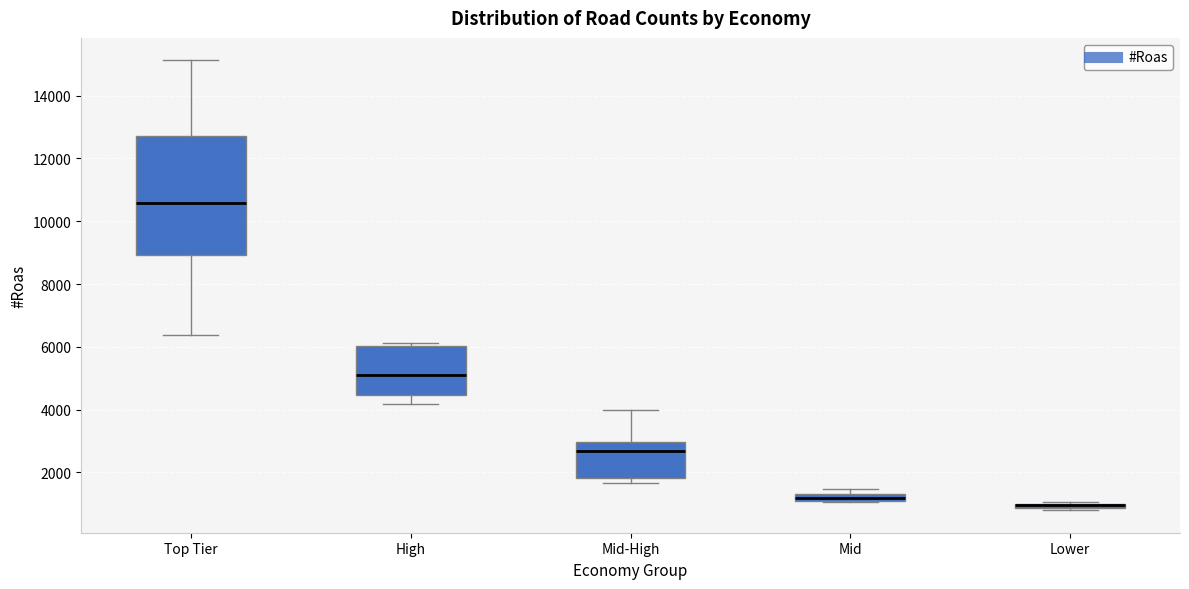

Which box is the tallest, from its lower edge to its upper edge?

Top Tier